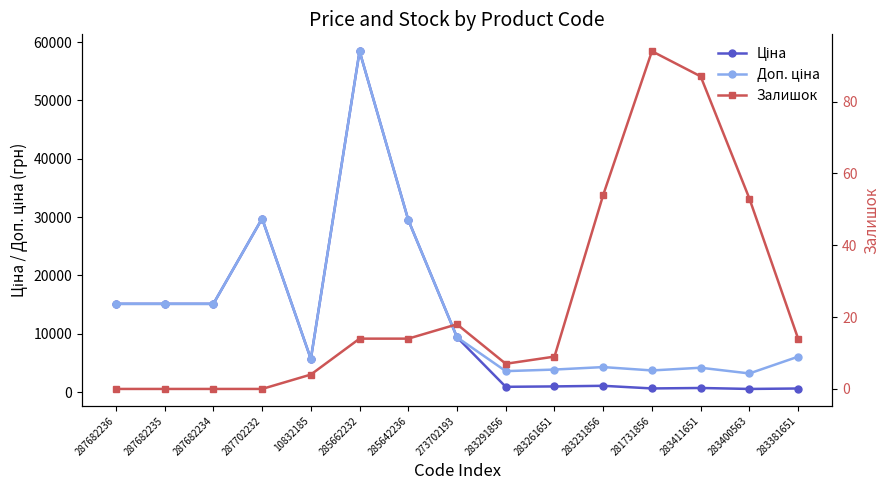

What is the label of the 7th point from the left?

285642236